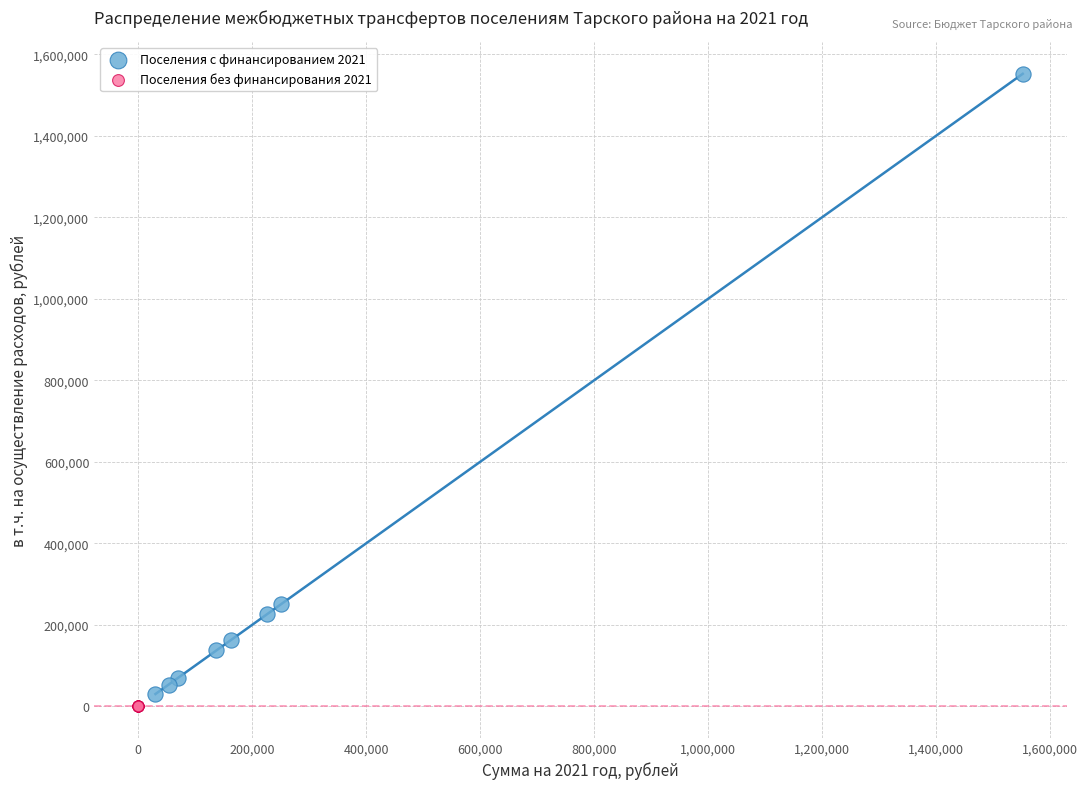

Which series contains the highest Y value?

Поселения с финансированием 2021